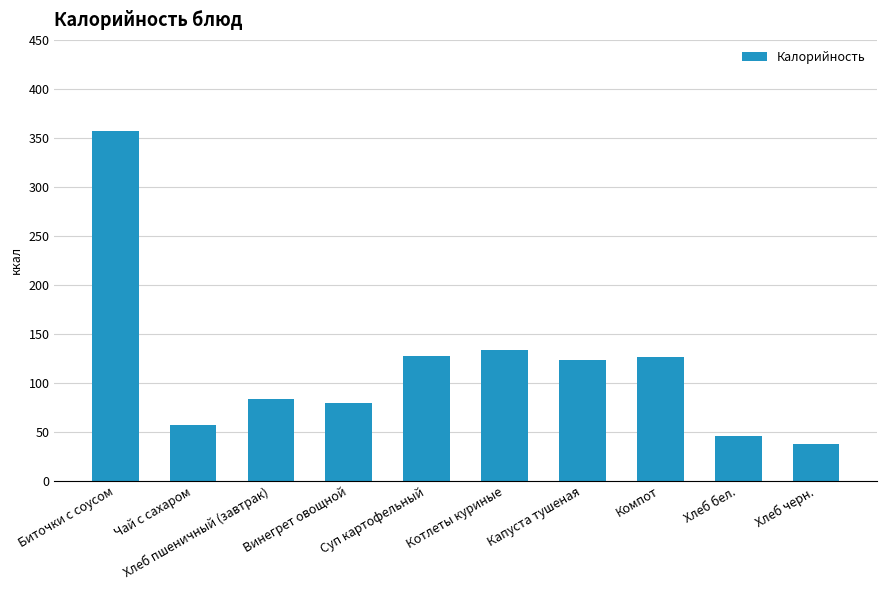

Does the chart contain stacked bars?

No